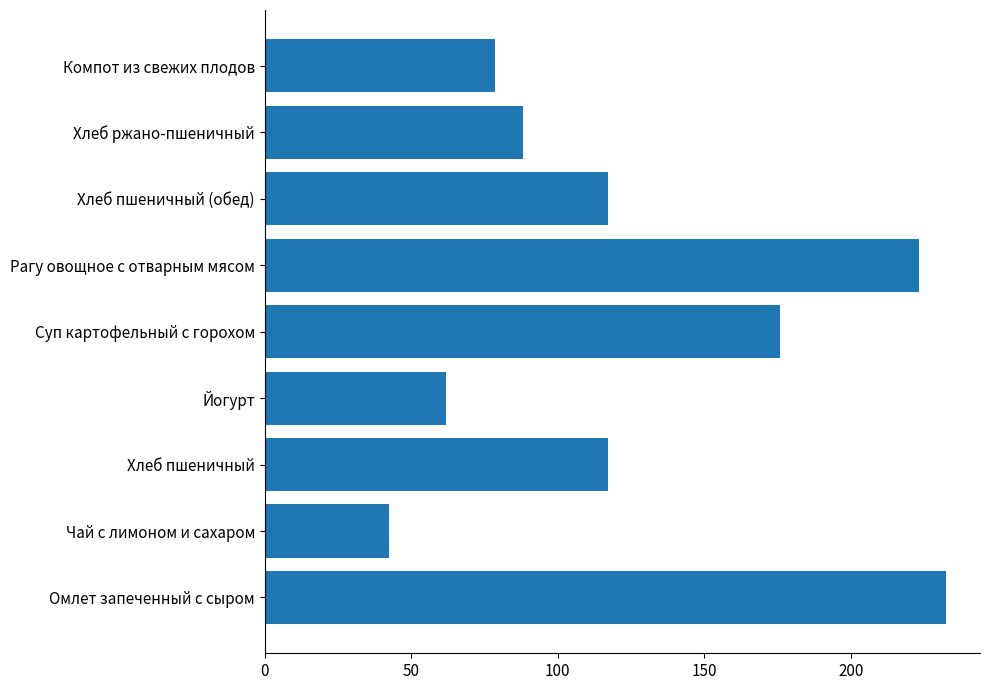

Which has a higher value, Йогурт or Компот из свежих плодов?

Компот из свежих плодов